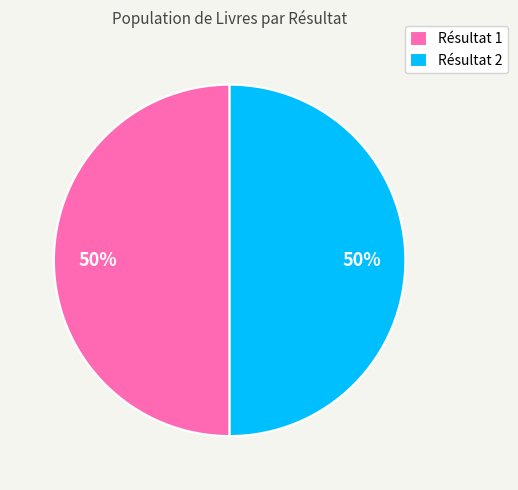

Is the sum of Résultat 1 and Résultat 2 greater than half?

Yes